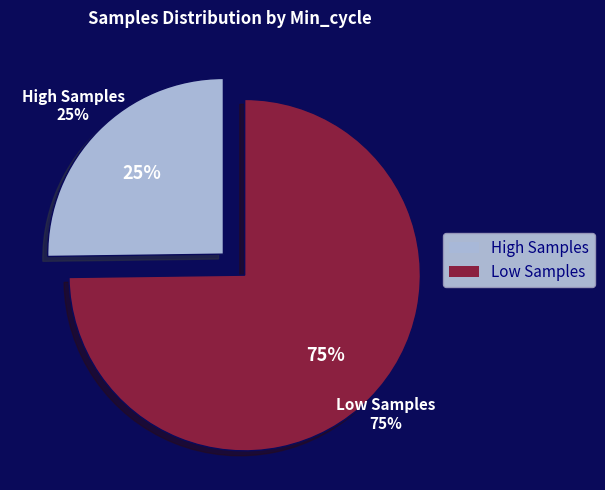

Is it true that 20593 is 3% of the pie?

True